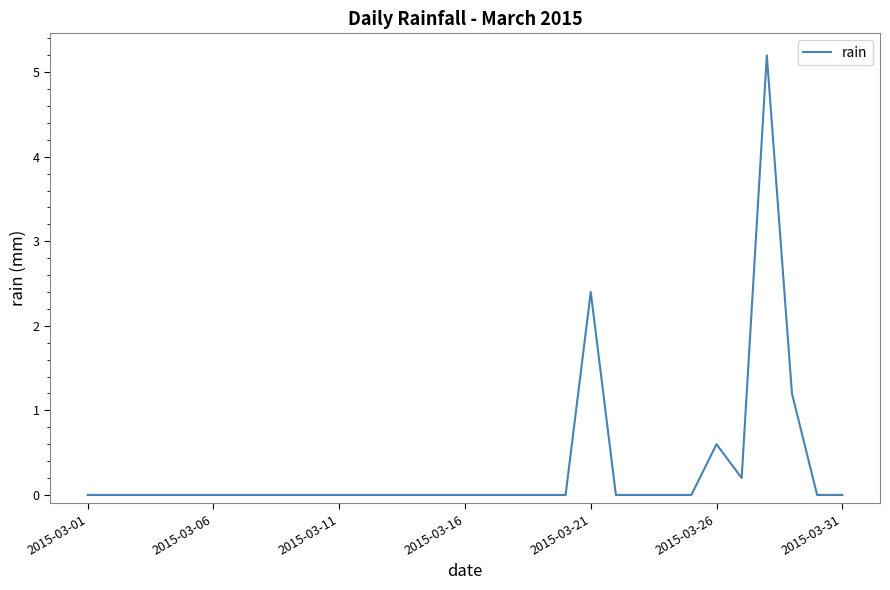

What is the maximum value shown in the chart?

5.2